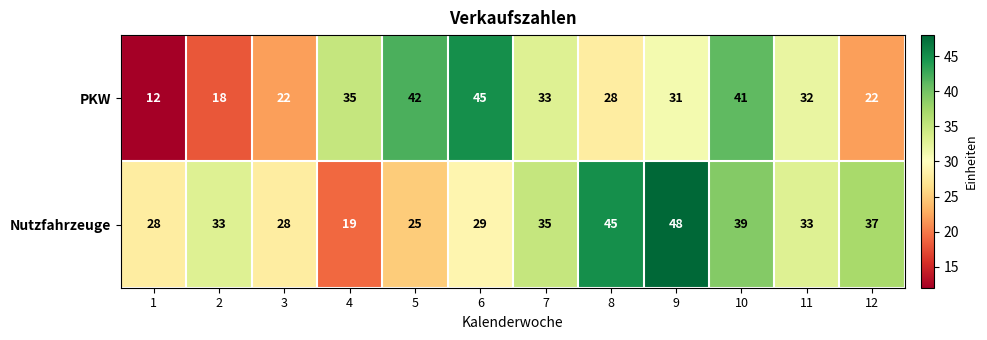

What is the difference between the highest and lowest values at 5?

17